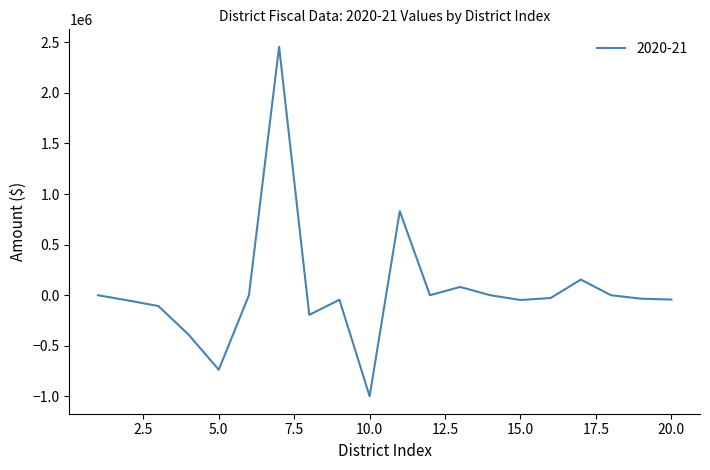

What is the difference between the maximum and minimum values?

3453225.1